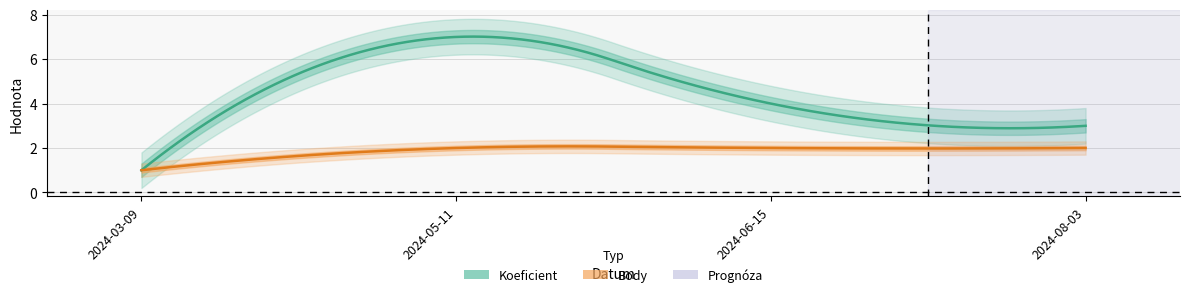

How many series are shown in this chart?

2